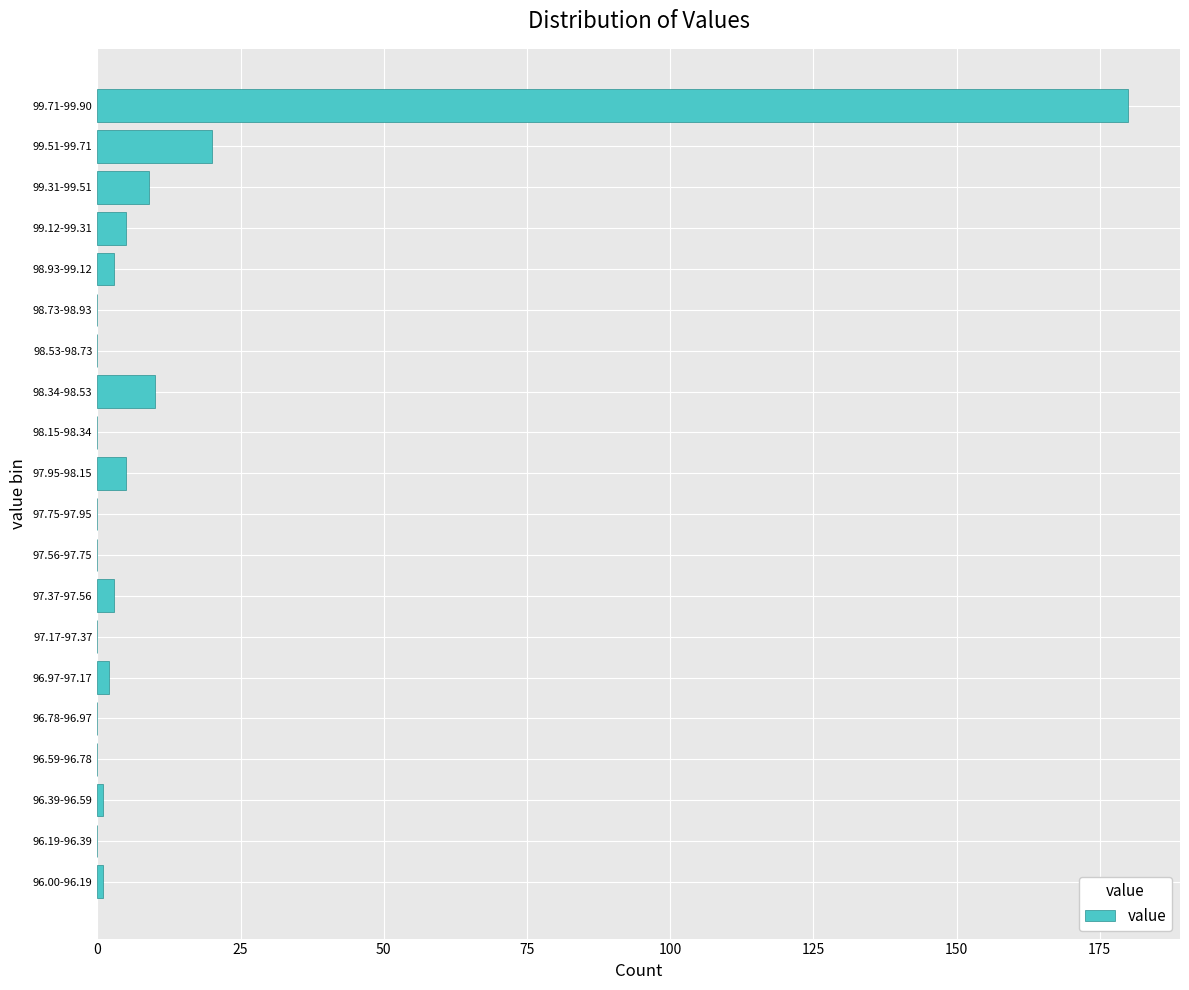

Reading bottom to top, list all the values displayed in this chart.

96.00-96.19=1	96.19-96.39=0	96.39-96.59=1	96.59-96.78=0	96.78-96.97=0	96.97-97.17=2	97.17-97.37=0	97.37-97.56=3	97.56-97.75=0	97.75-97.95=0	97.95-98.15=5	98.15-98.34=0	98.34-98.53=10	98.53-98.73=0	98.73-98.93=0	98.93-99.12=3	99.12-99.31=5	99.31-99.51=9	99.51-99.71=20	99.71-99.90=180